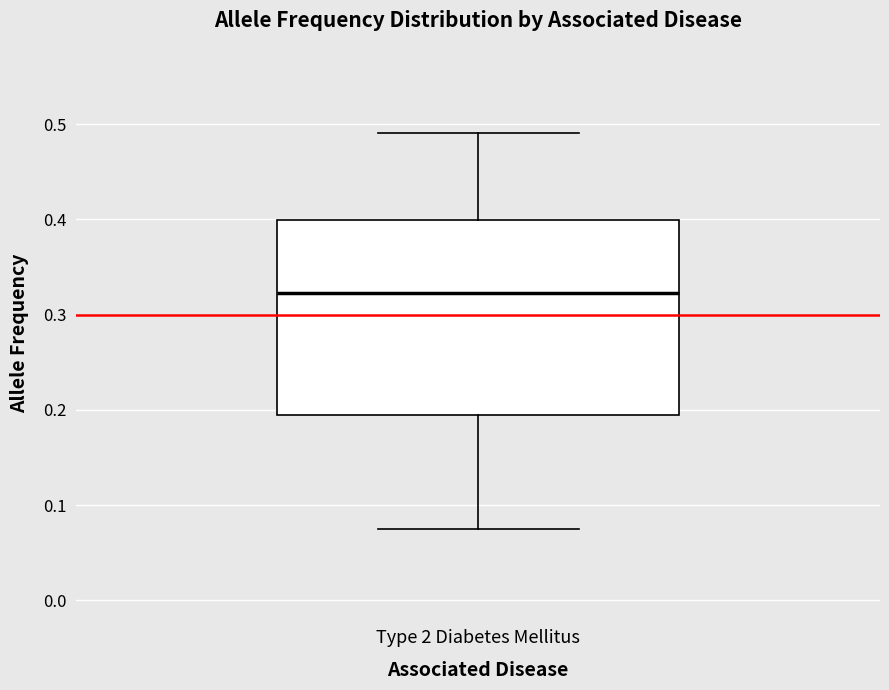

Where does the lower whisker of the box for Type 2 Diabetes Mellitus end on the y-axis? The values are not printed on the chart, so give them approximately, as read against the axis.

0.08